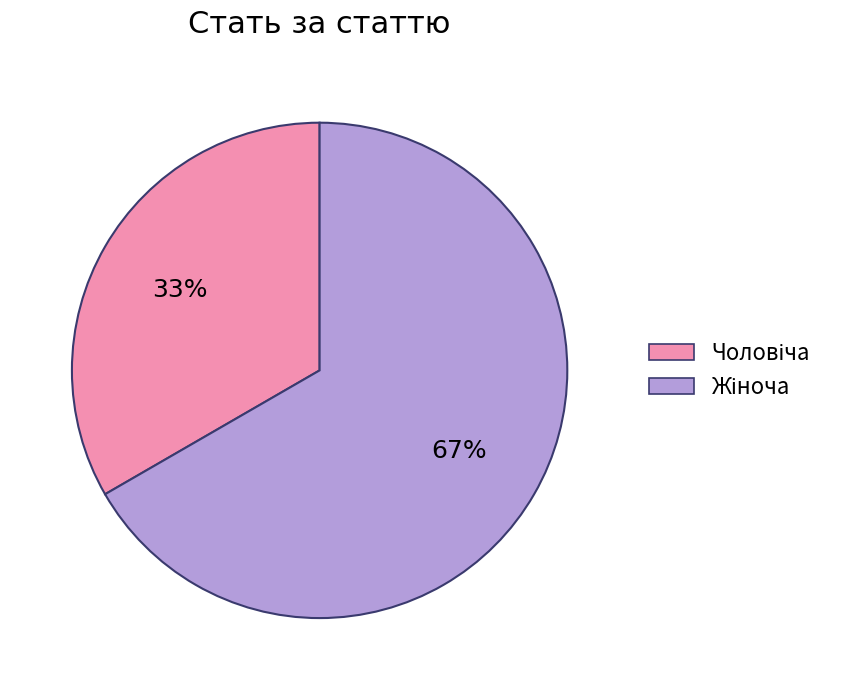

To the nearest percent, what is the average slice percentage?

50%